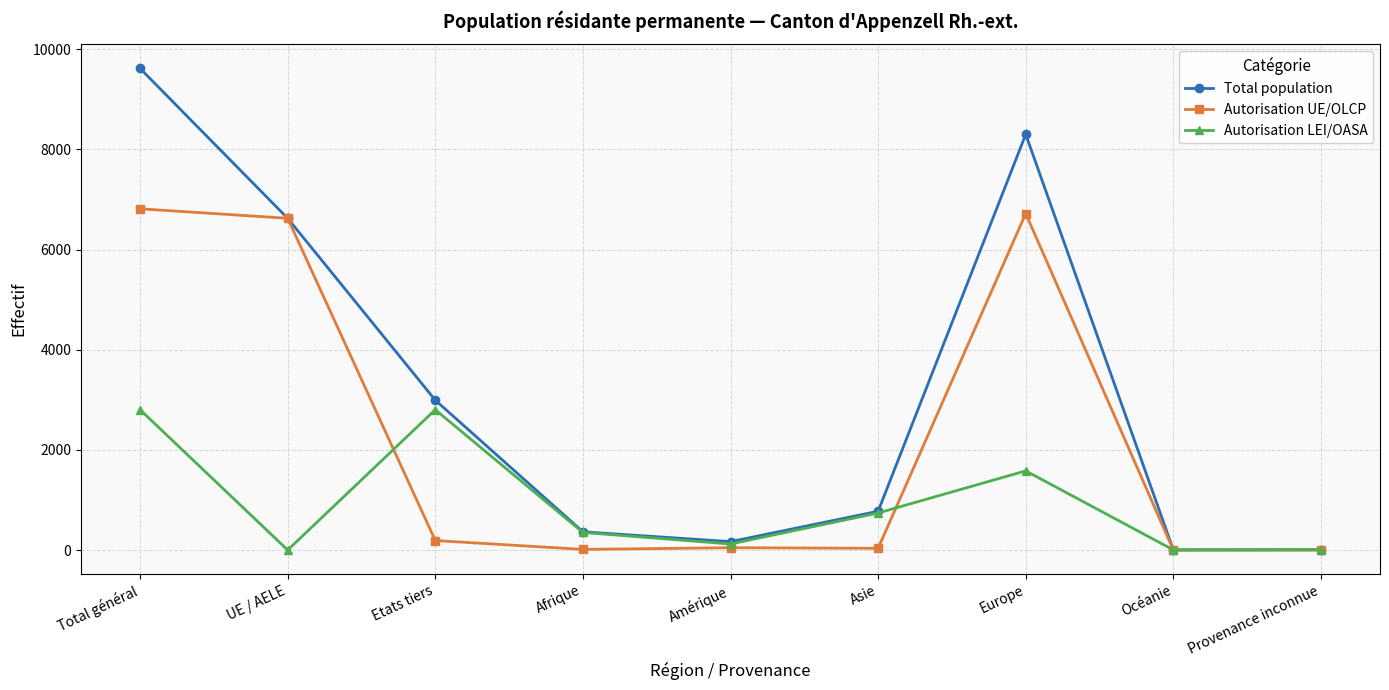

Which category has the highest value in the Autorisation UE/OLCP series?

Total général